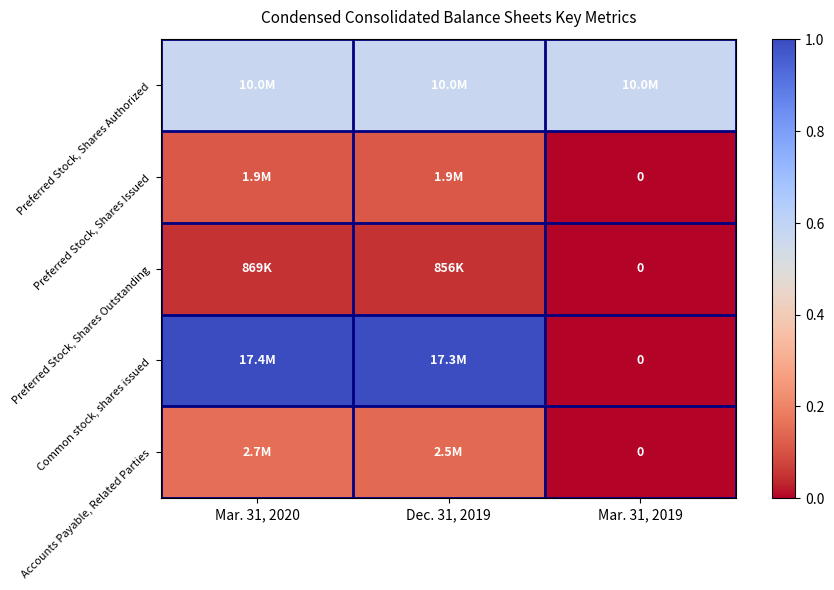

Which series changed the most between Dec. 31, 2019 and Mar. 31, 2019?

Common stock, shares issued